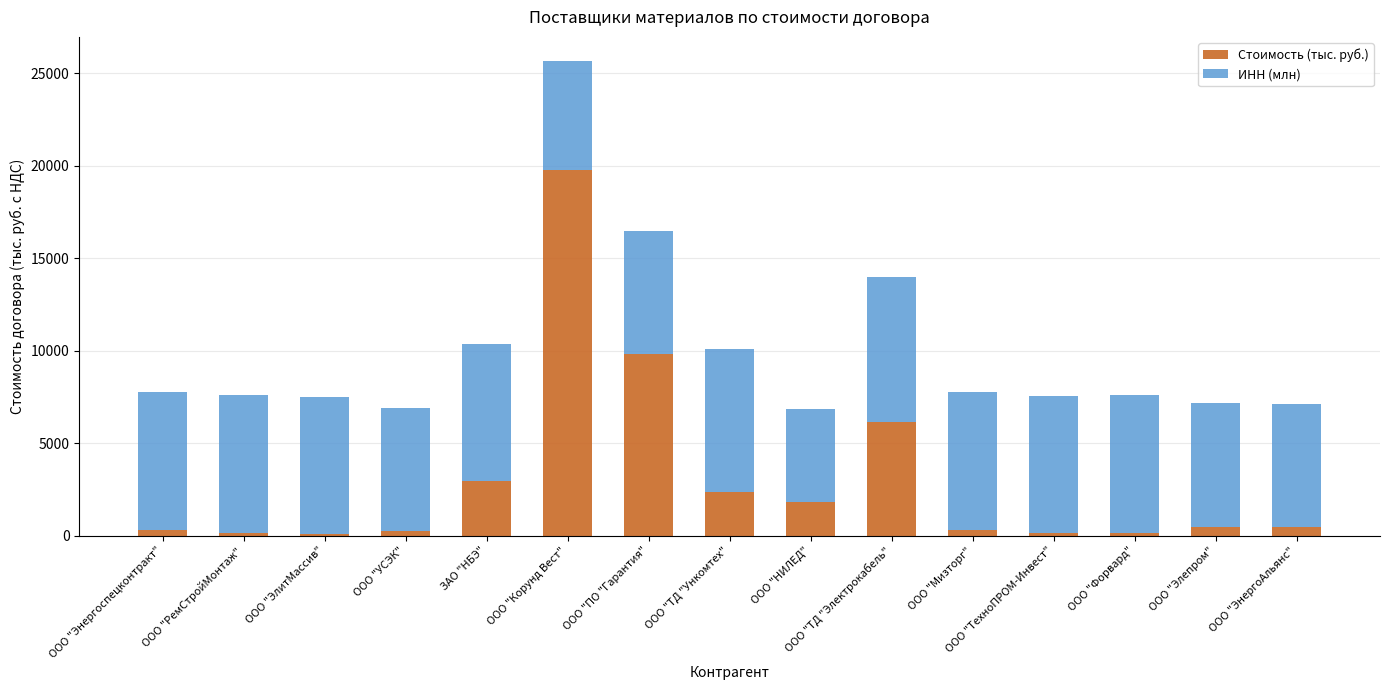

Is it true that Стоимость (тыс. руб.) equals 2940.7 at ЗАО "НБЭ"?

True